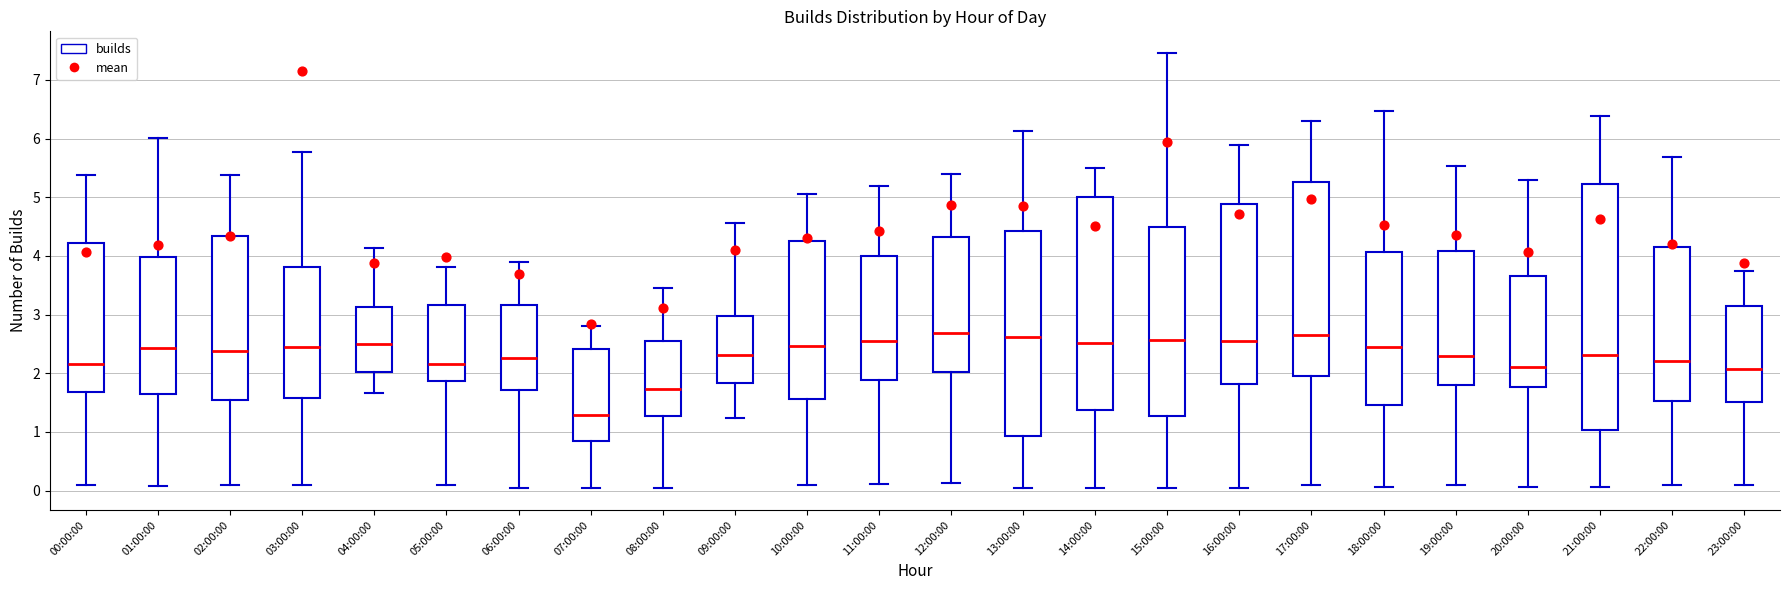

Where does the lower whisker of the box for 19:00:00 end on the y-axis? The values are not printed on the chart, so give them approximately, as read against the axis.

0.1